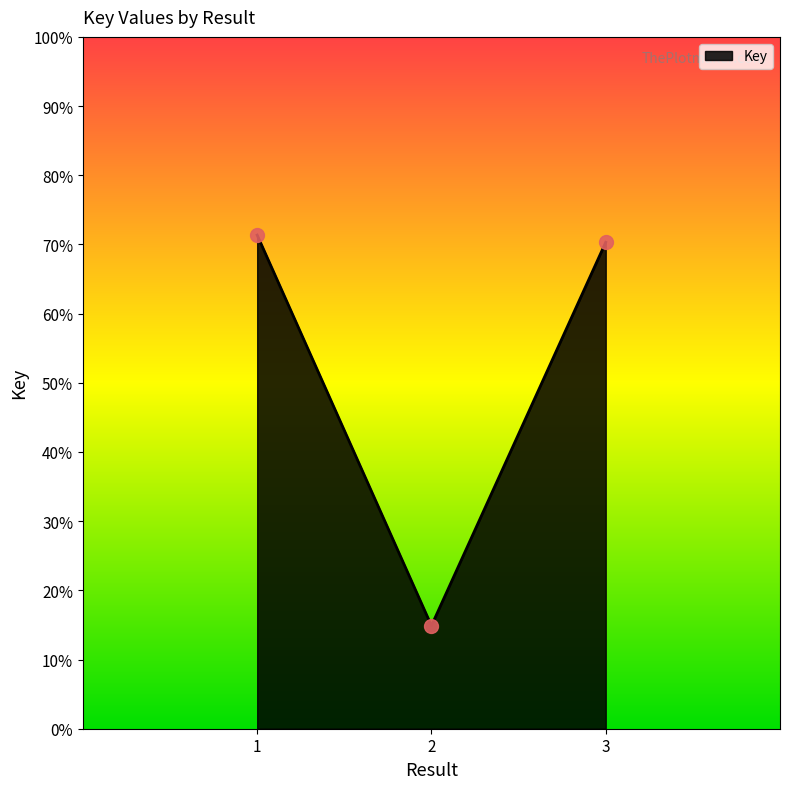

What is the change in value from 1 to 2?

-1693978881